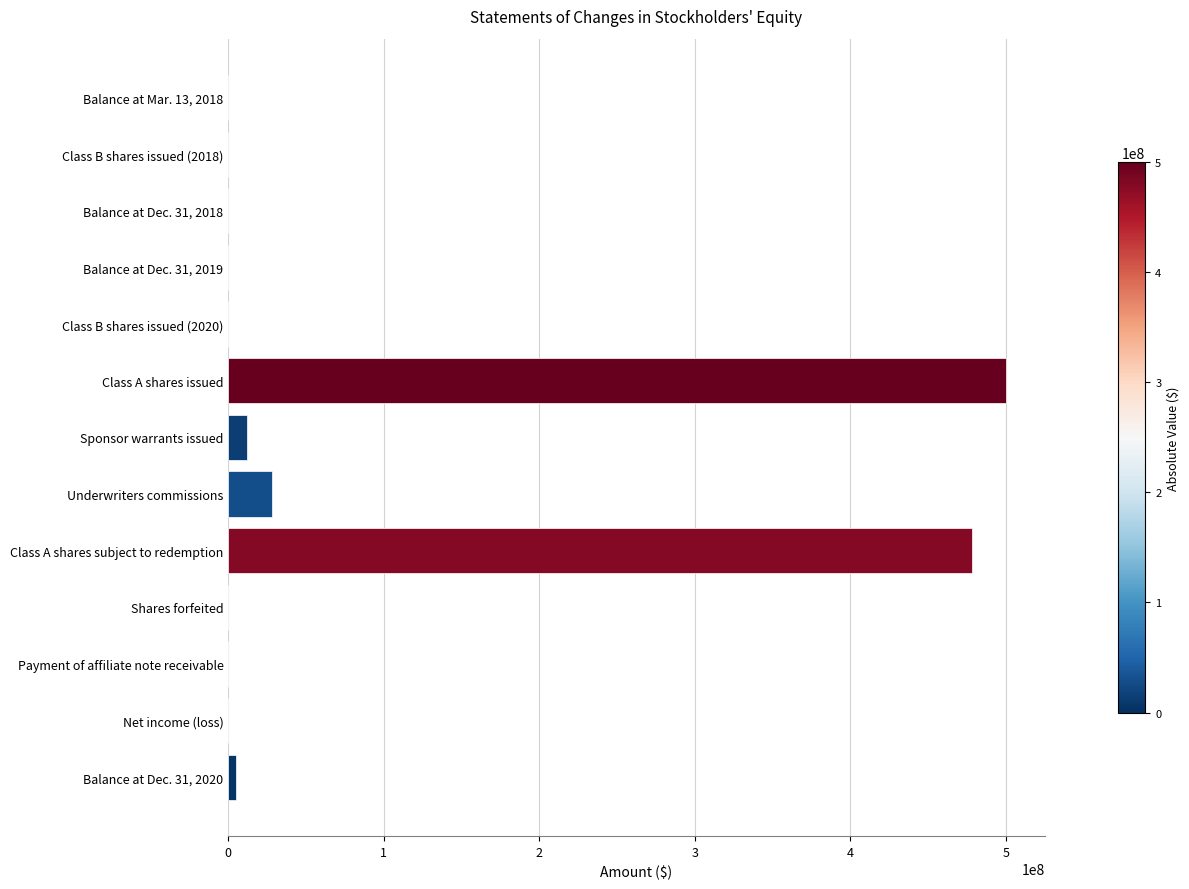

What is the sum of all values?

1024004140